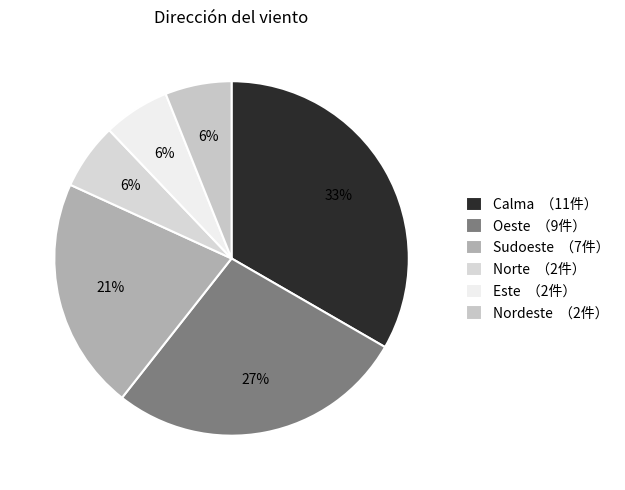

Count the number of slices in the pie.

6